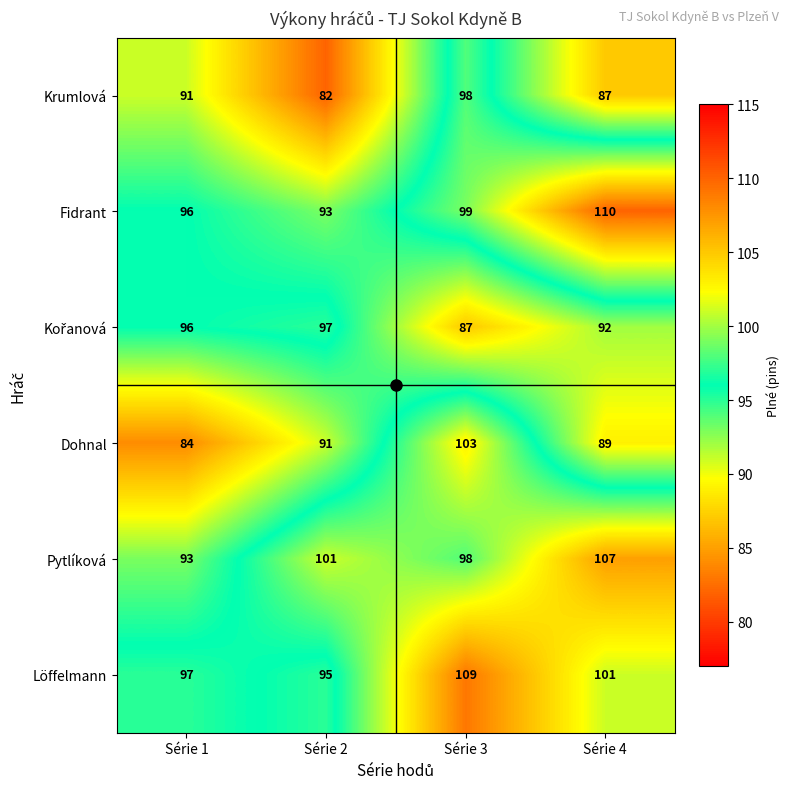

Count the Pytlíková values in the range 98 to 107.

3